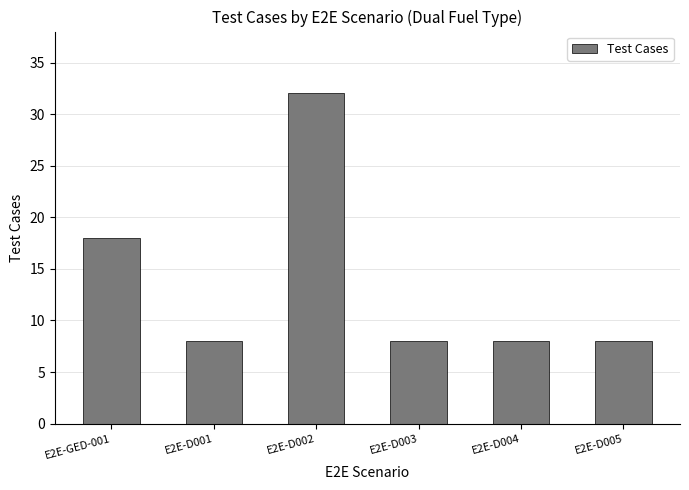

Read the value at E2E-D004.

8